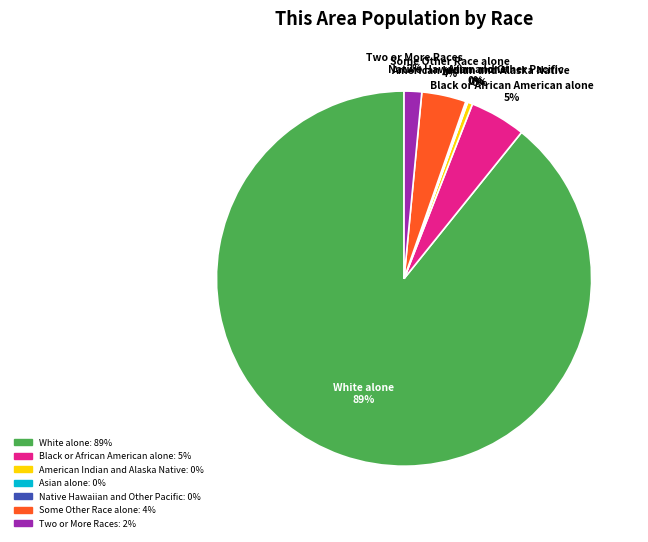

Between Some Other Race alone and White alone, which is larger?

White alone